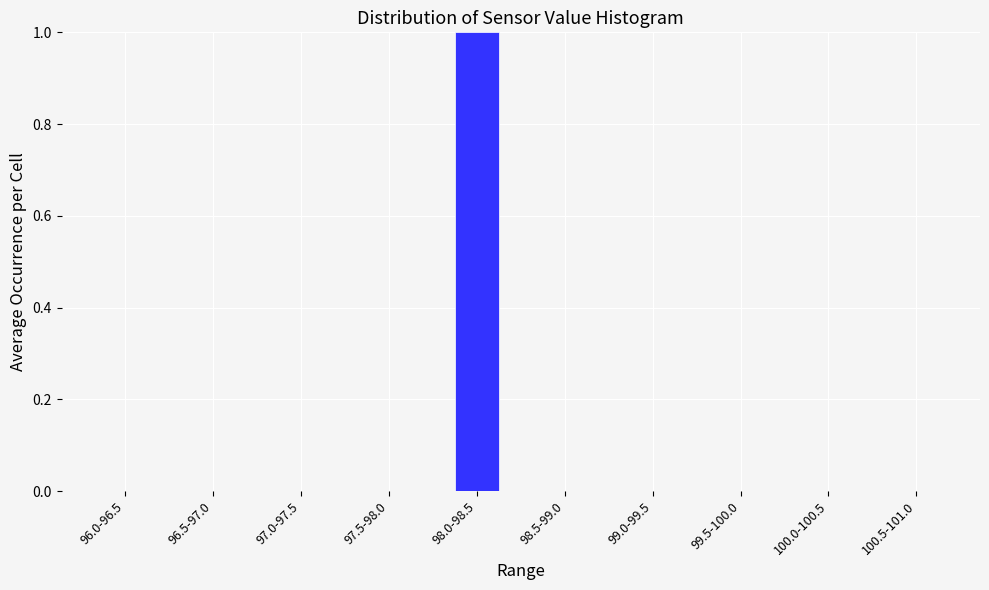

Reading right to left, extract all data points from this chart.

100.5-101.0=0	100.0-100.5=0	99.5-100.0=0	99.0-99.5=0	98.5-99.0=0	98.0-98.5=1	97.5-98.0=0	97.0-97.5=0	96.5-97.0=0	96.0-96.5=0